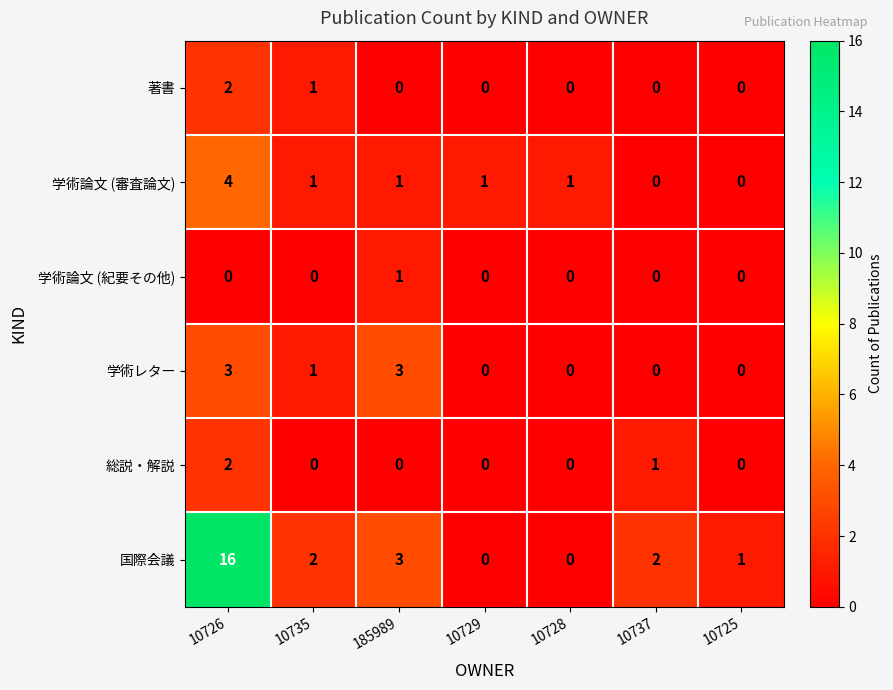

Which category has the highest value in the 著書 series?

10726